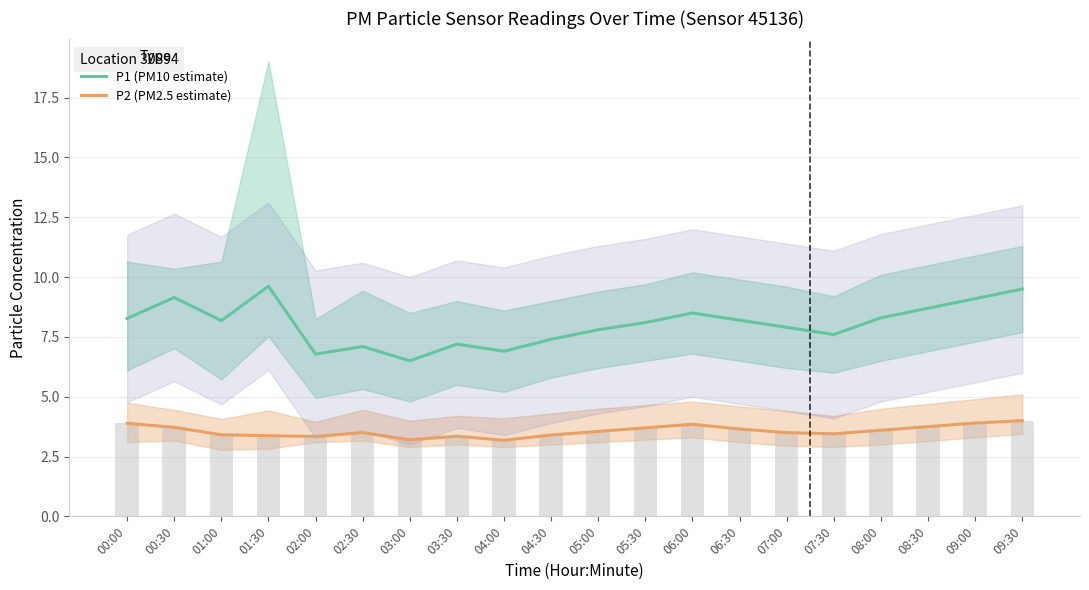

Which label corresponds to the smallest value in the chart?

04:00